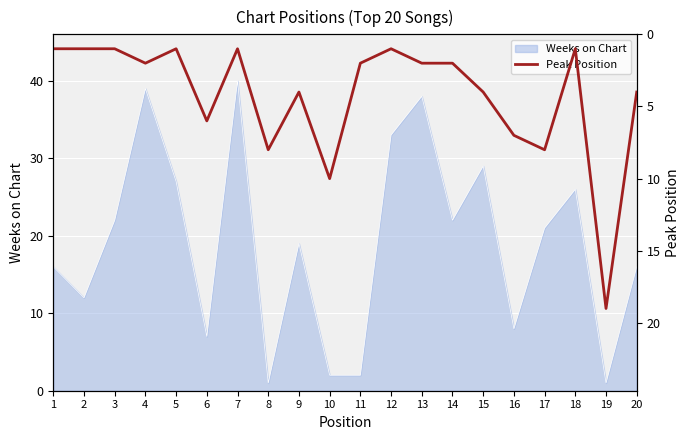

What is the highest value of the Weeks on Chart series?

40